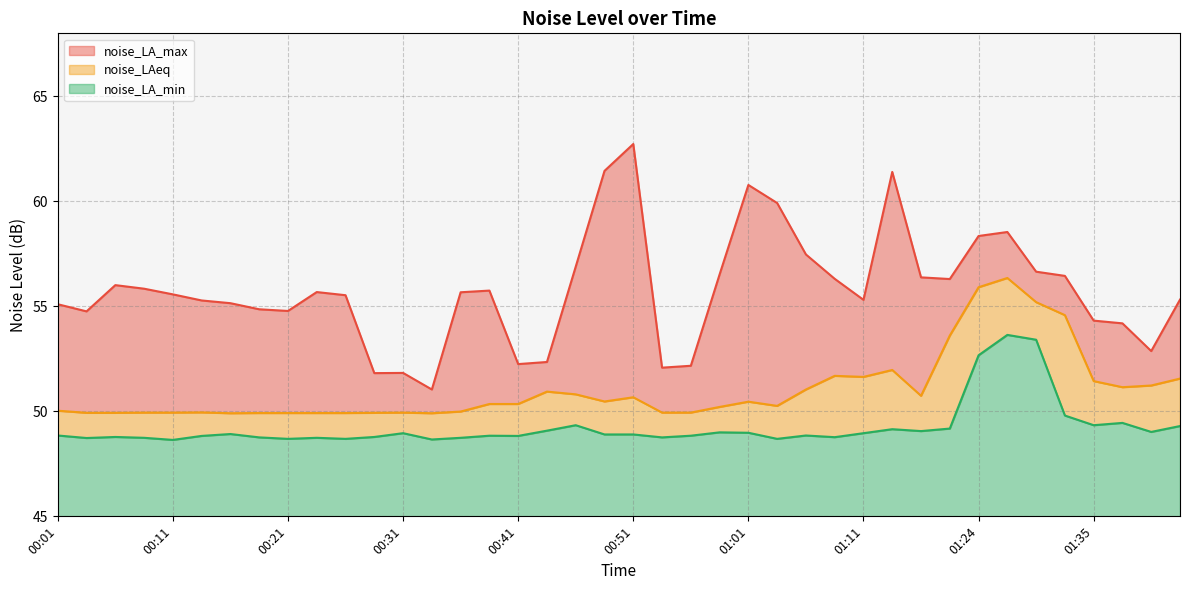

Where is noise_LAeq nearest to the value 53?

01:22